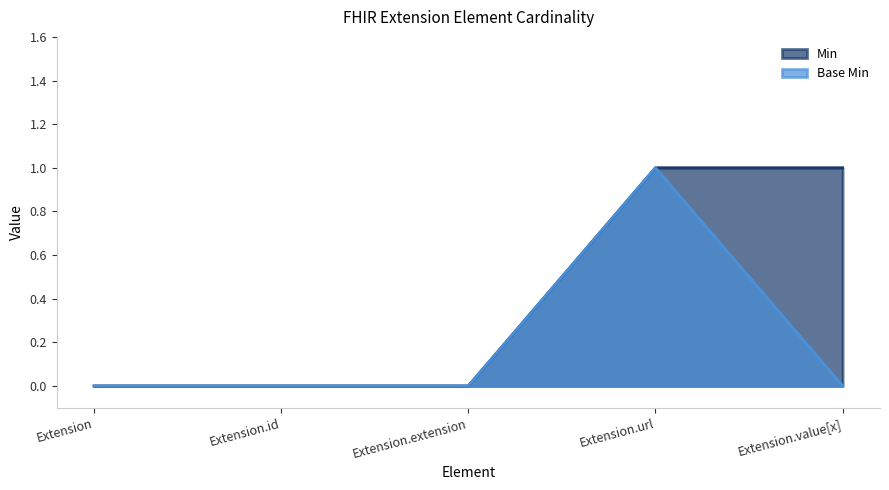

Is the value of Min at Extension.url greater than the value of Base Min at Extension?

Yes